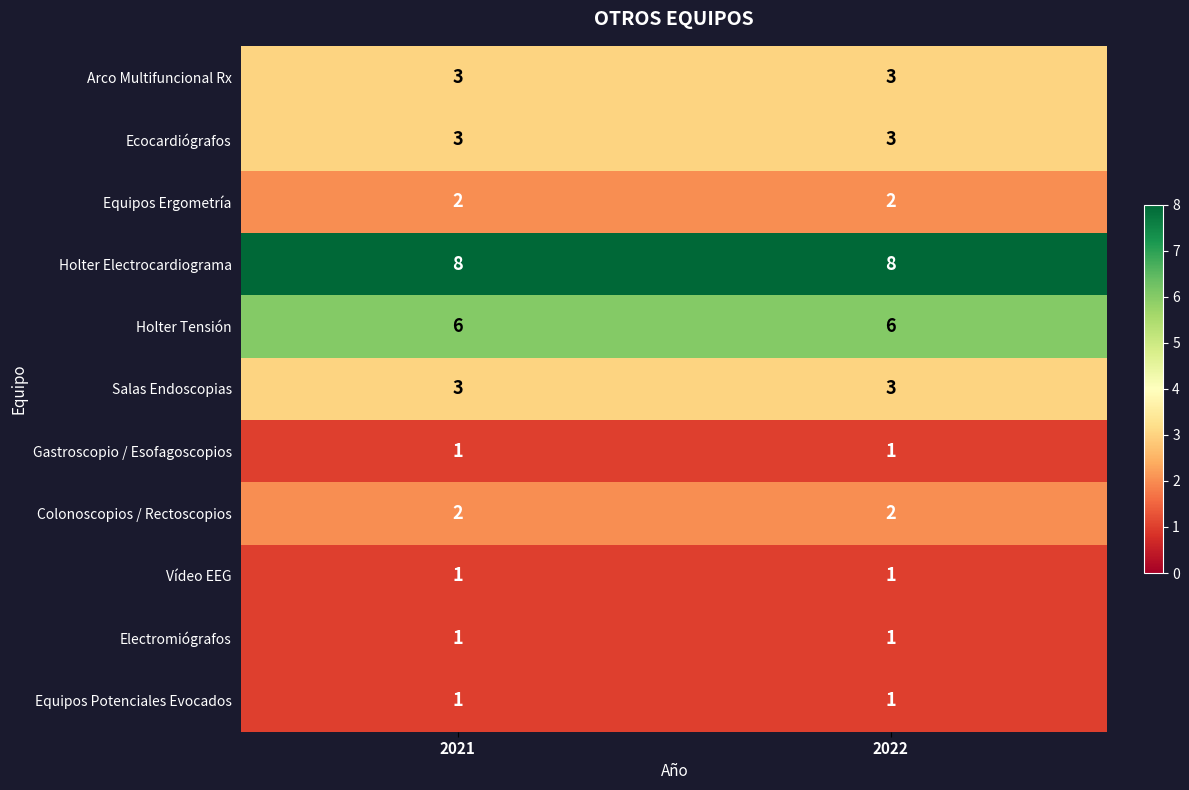

The value of Arco Multifuncional Rx at 2021 is 5. True or false?

False